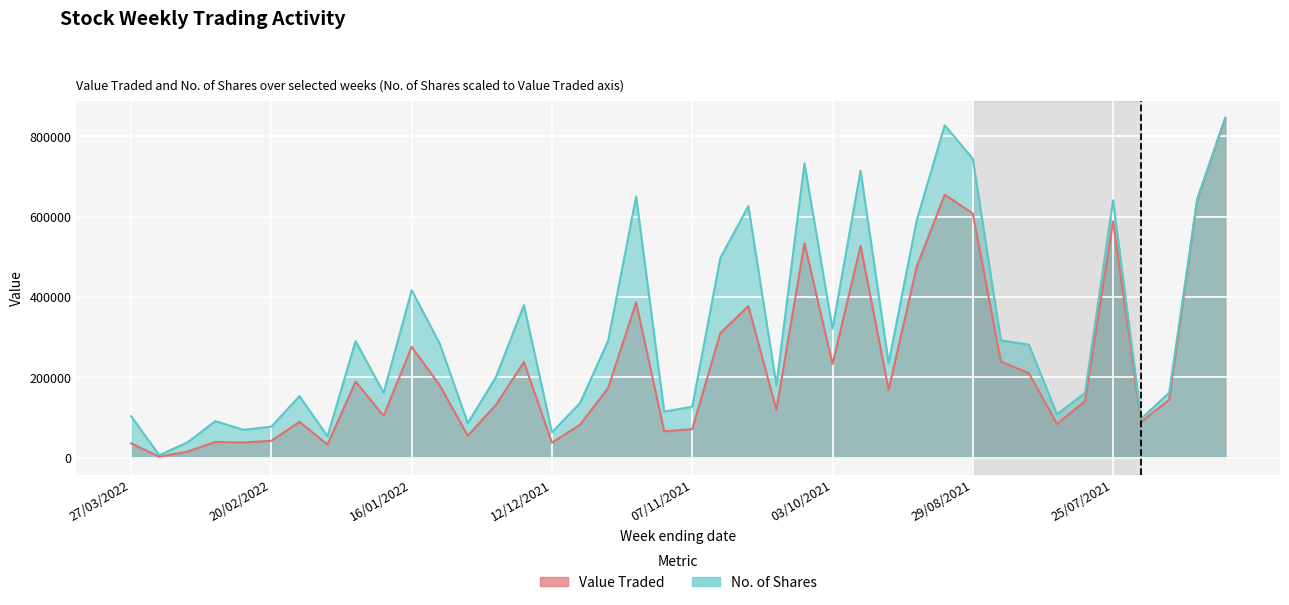

How many series are shown in this chart?

2